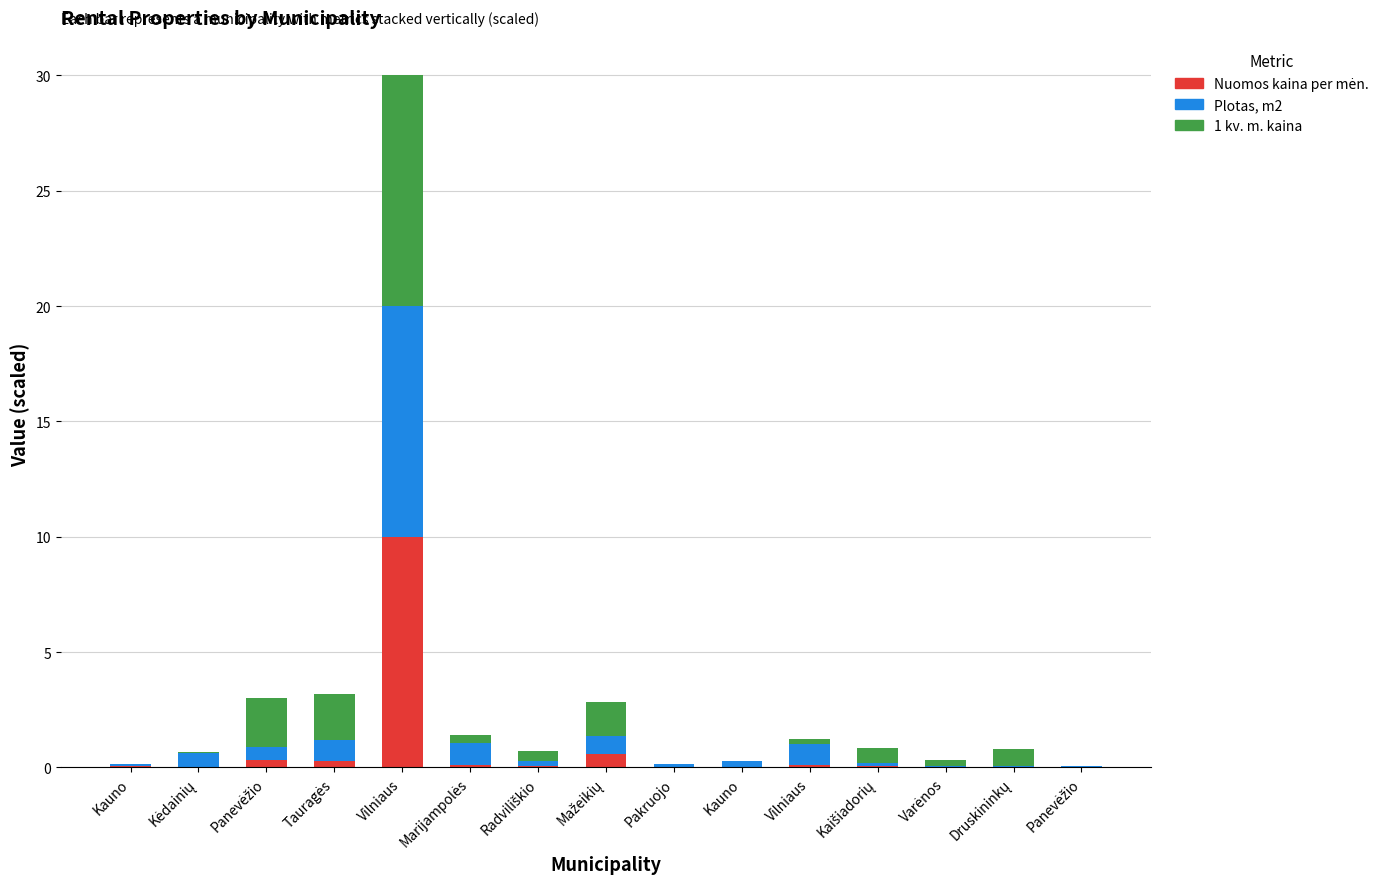

Are the bars horizontal?

No